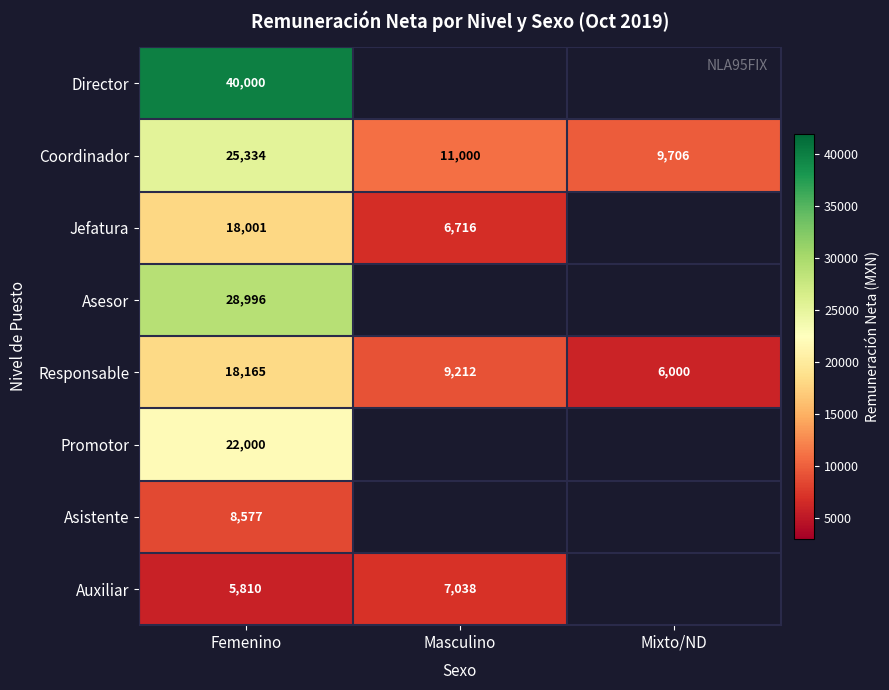

Is the value of Responsable at Femenino greater than the value of Coordinador at Mixto/ND?

Yes